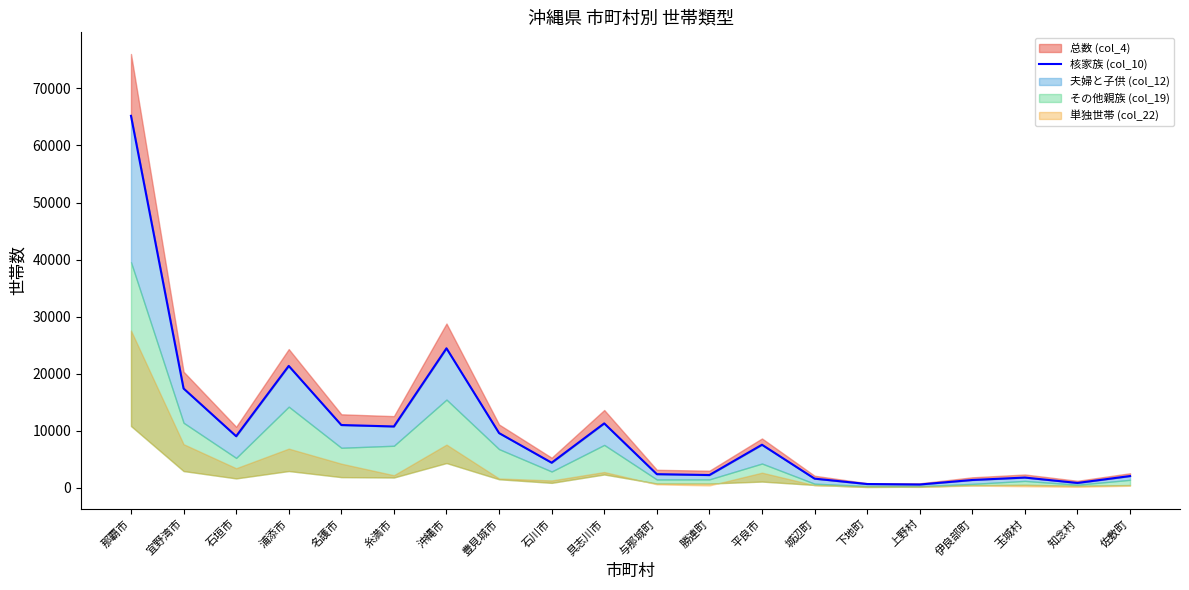

Does the chart display data point markers on the line(s)?

No